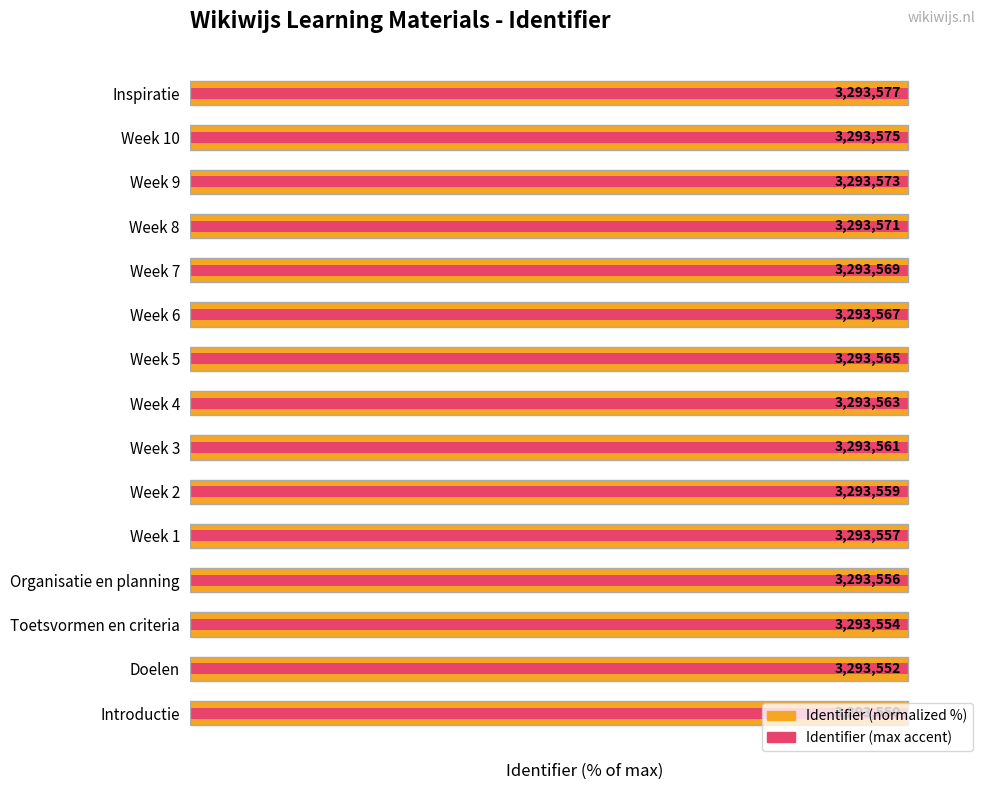

Is it true that Identifier (max accent) equals 147.6 at Toetsvormen en criteria?

False